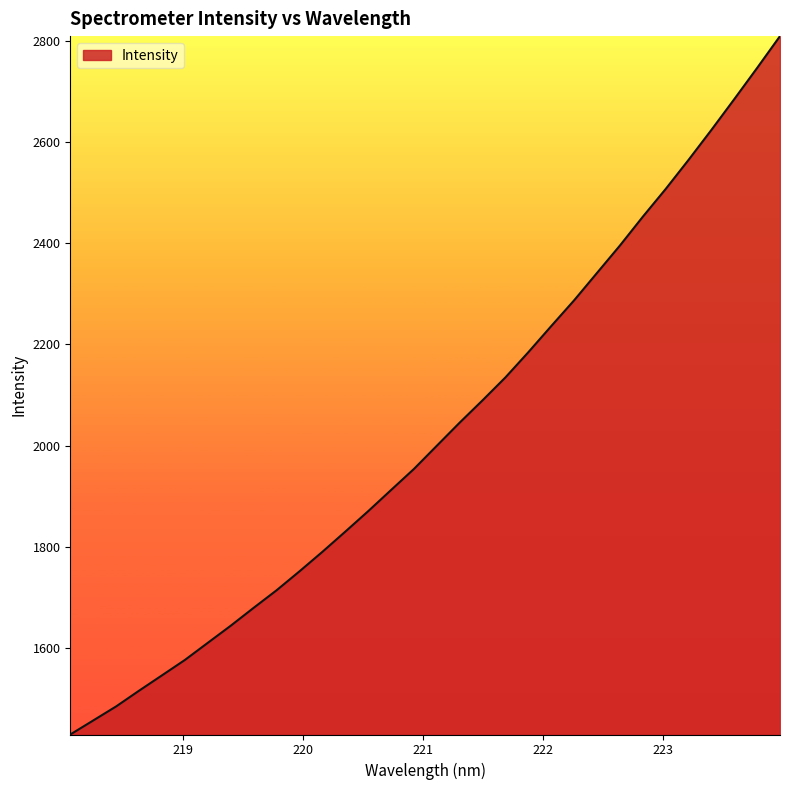

What is the smallest value displayed?

1429.0